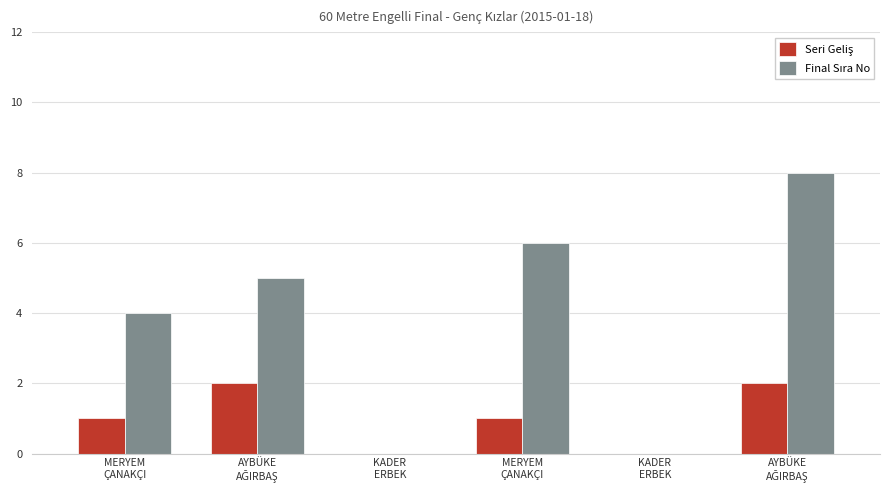

Reading right to left, what are all the values shown in this chart?

Seri Geliş: AYBÜKE
AĞIRBAŞ=2	KADER
ERBEK=0	MERYEM
ÇANAKÇI=1	KADER
ERBEK=0	AYBÜKE
AĞIRBAŞ=2	MERYEM
ÇANAKÇI=1
Final Sıra No: AYBÜKE
AĞIRBAŞ=8	KADER
ERBEK=0	MERYEM
ÇANAKÇI=6	KADER
ERBEK=0	AYBÜKE
AĞIRBAŞ=5	MERYEM
ÇANAKÇI=4